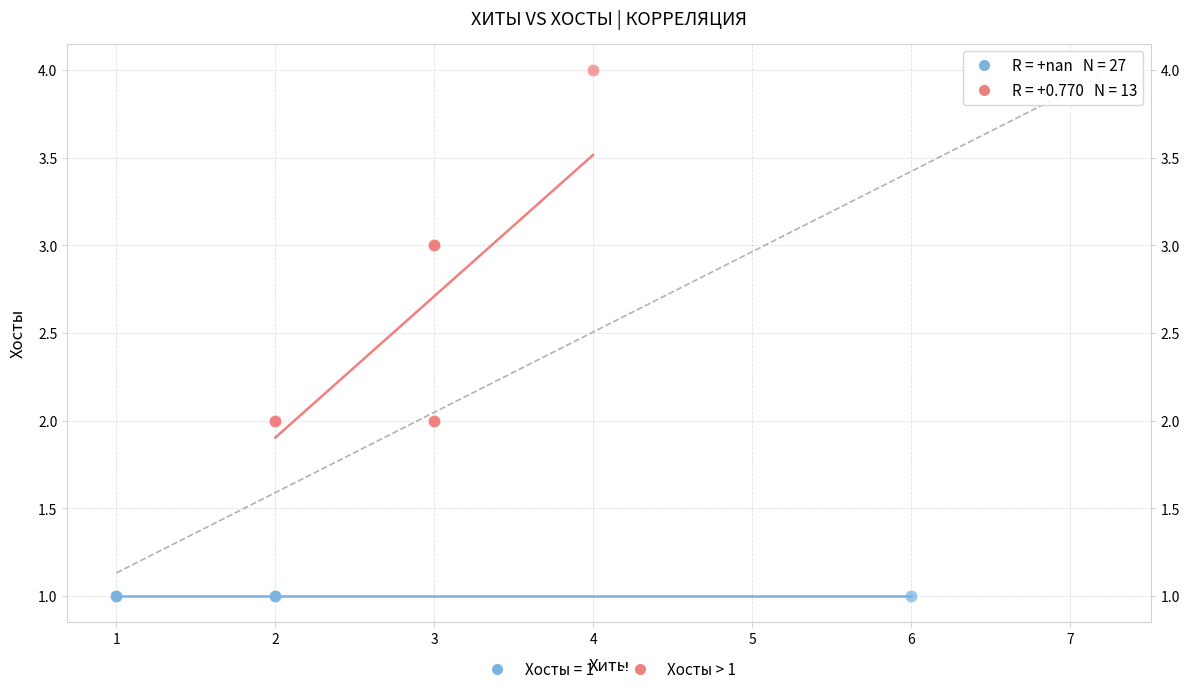

Which series reaches the minimum Y coordinate?

Хосты = 1